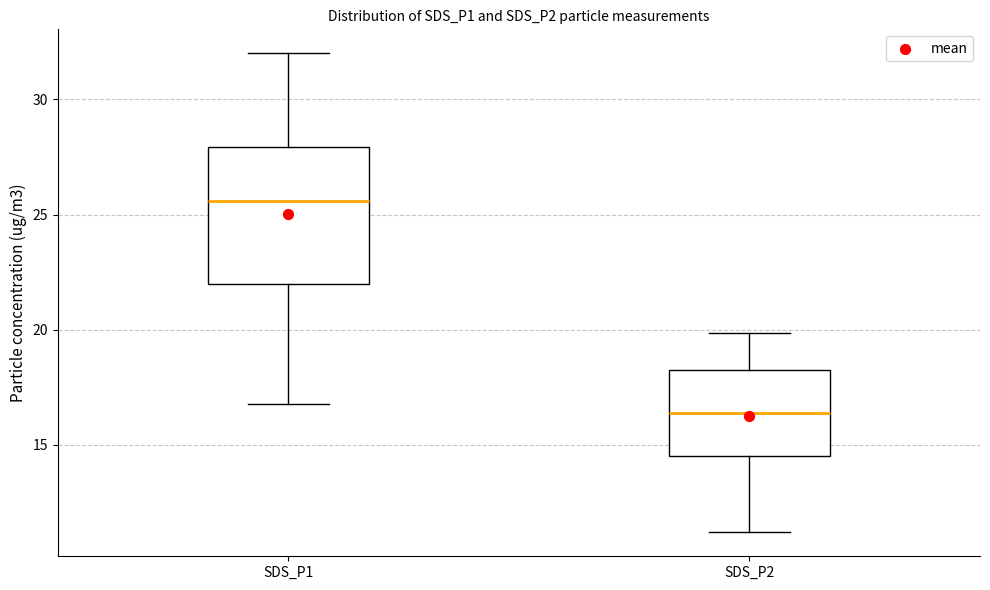

Reading left to right, read every box against the y-axis: the position of its median line, the range the box covers, and the ends of its whiskers. The values are not printed on the chart, so give them approximately, as read against the axis.

SDS_P1: median 25.5, box 22.0 to 28.0, whiskers 17.0 to 32.0
SDS_P2: median 16.5, box 14.5 to 18.5, whiskers 11.0 to 20.0